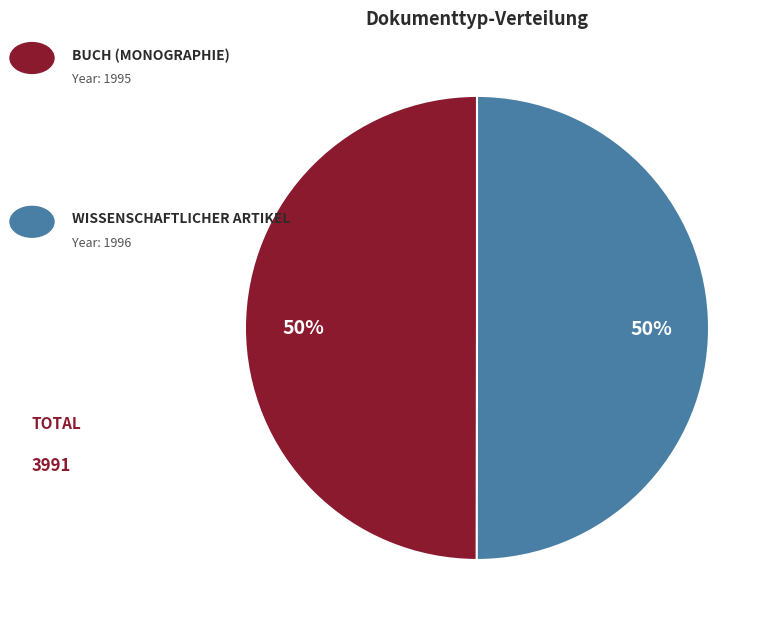

To the nearest percent, what is the average slice percentage?

50%